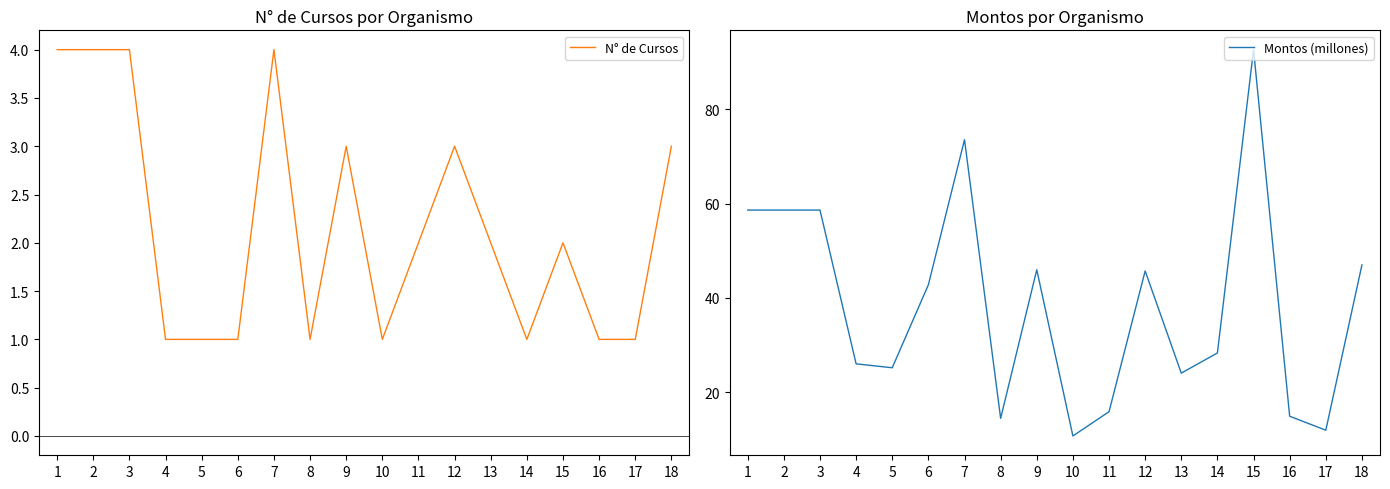

What is the approximate value of Montos (millones) at 9?

46.0